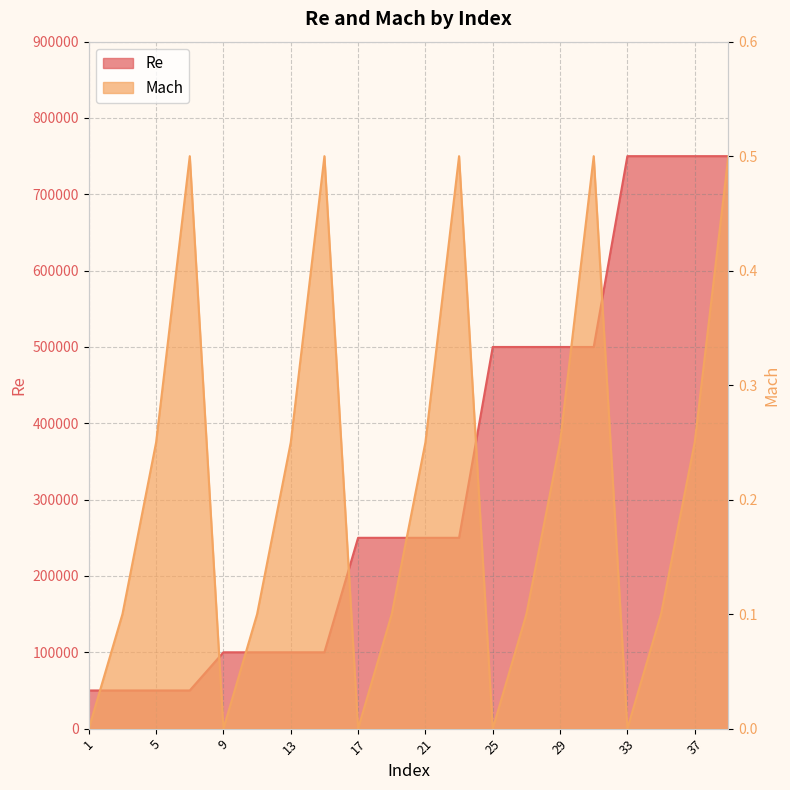

What is the value of the Re point at the 11th from the left?

250000.0